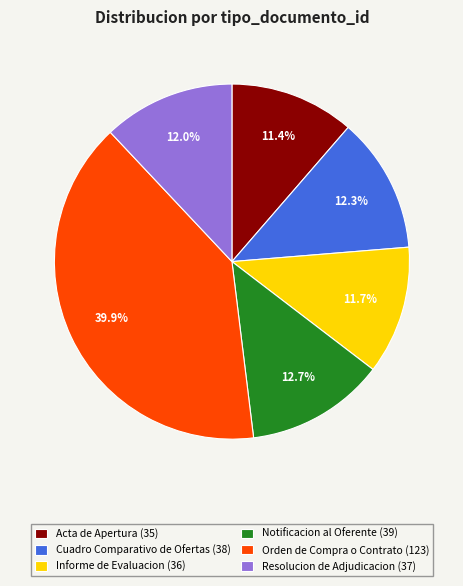

Which slice is the largest?

Orden de Compra o Contrato